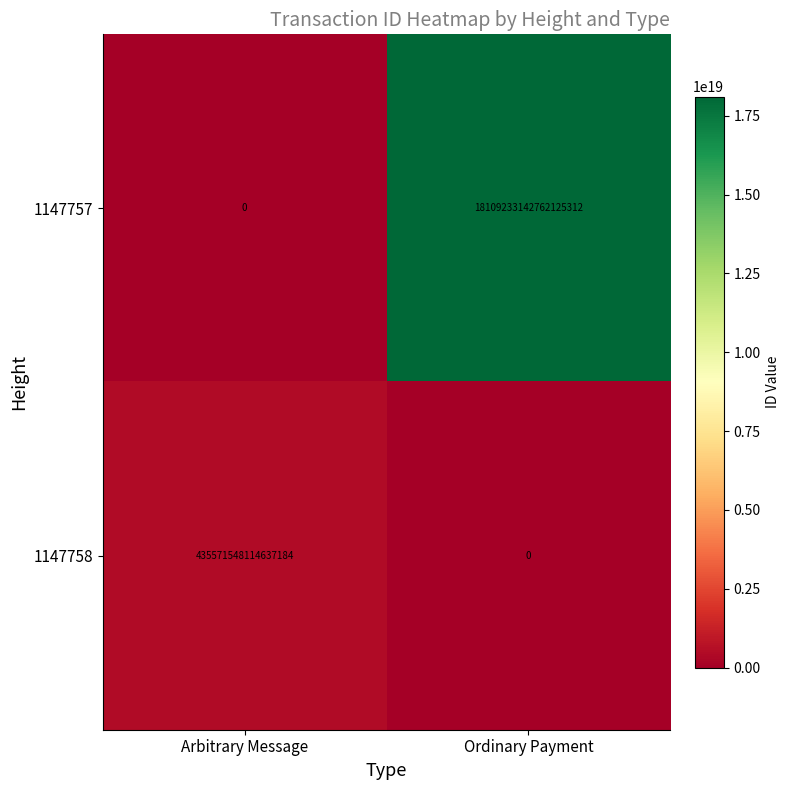

Is the value of 1147757 at Ordinary Payment greater than the value of 1147758 at Ordinary Payment?

Yes